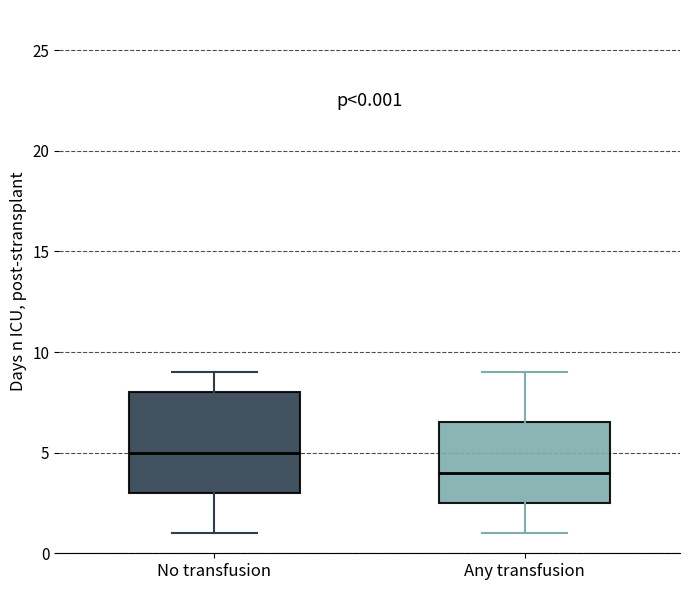

Which box is the tallest, from its lower edge to its upper edge?

No transfusion